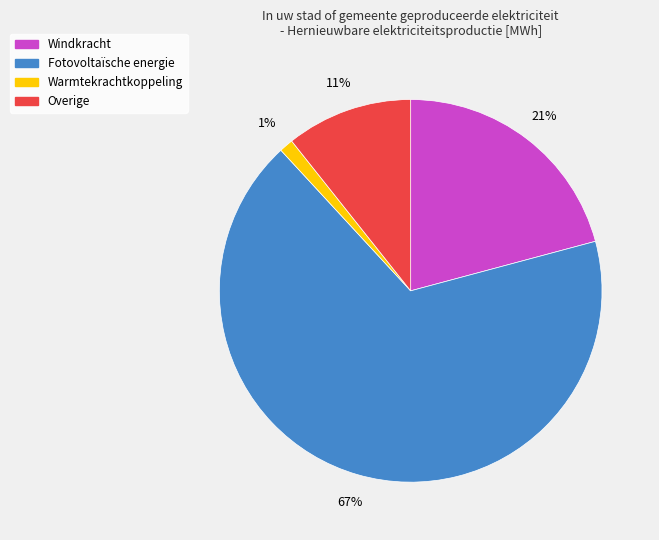

What is the ratio of the value at Fotovoltaïsche energie to the value at Windkracht?

3.2